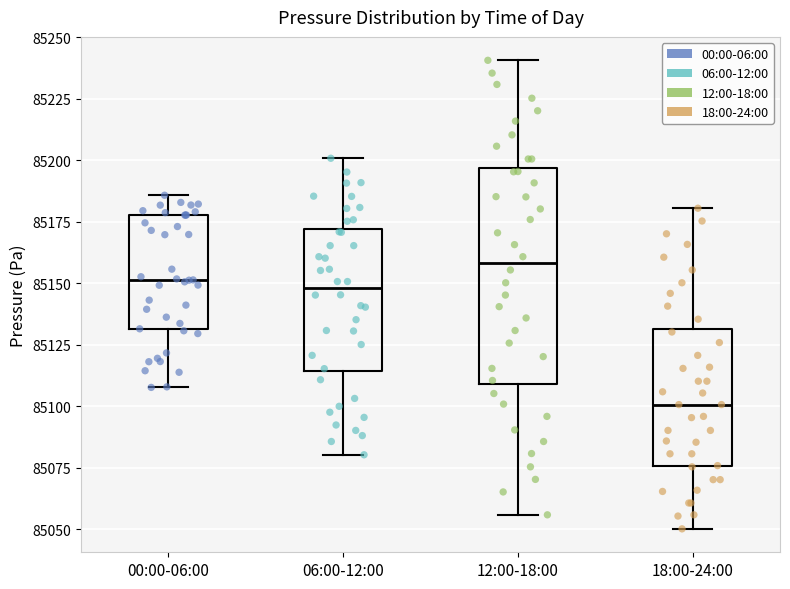

Where does the upper whisker of the box for 12:00-18:00 end on the y-axis? The values are not printed on the chart, so give them approximately, as read against the axis.

85240